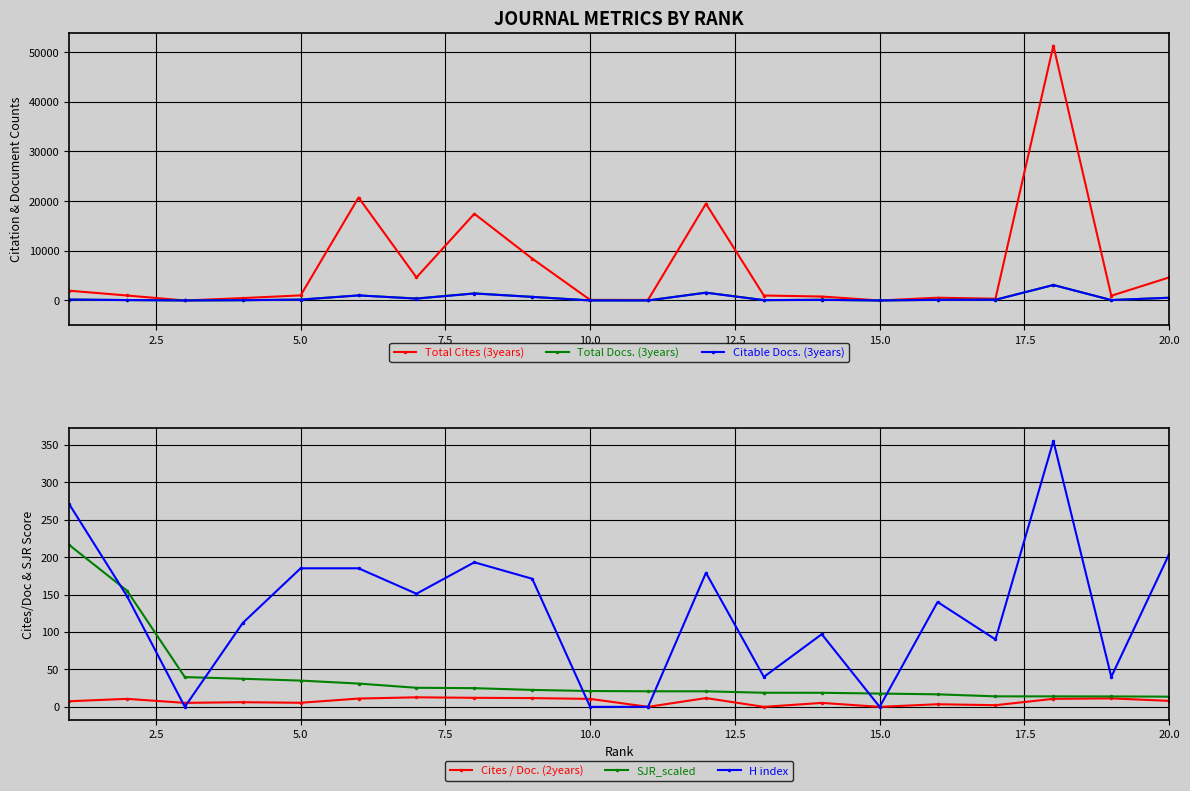

Reading left to right, transcribe all the data shown in this chart.

Total Cites (3years): 1970.0	1002.0	0.0	479.0	1023.0	20727.0	4634.0	17457.0	8422.0	117.0	113.0	19486.0	996.0	794.0	0.0	554.0	351.0	51317.0	950.0	4643.0
Total Docs. (3years): 186.0	85.0	6.0	58.0	180.0	1018.0	400.0	1435.0	723.0	11.0	8.0	1593.0	70.0	143.0	0.0	142.0	147.0	3117.0	84.0	552.0
Citable Docs. (3years): 184.0	83.0	5.0	54.0	171.0	1016.0	374.0	1400.0	721.0	10.0	6.0	1556.0	68.0	126.0	0.0	129.0	146.0	3112.0	82.0	546.0
Cites / Doc. (2years): 7.5	10.7	5.3	6.2	5.4	11.1	12.7	12.1	11.7	10.6	0.0	11.7	0.0	5.2	0.0	3.5	2.2	10.7	11.3	8.0
SJR_scaled: 216.3	155.3	39.7	37.5	35.1	31.1	25.5	25.0	22.6	21.1	20.8	20.8	18.8	18.8	17.8	16.7	14.0	14.0	13.9	13.6
H index: 271.0	148.0	0.0	112.0	185.0	185.0	151.0	193.0	171.0	0.0	0.0	179.0	40.0	97.0	0.0	140.0	90.0	355.0	40.0	204.0